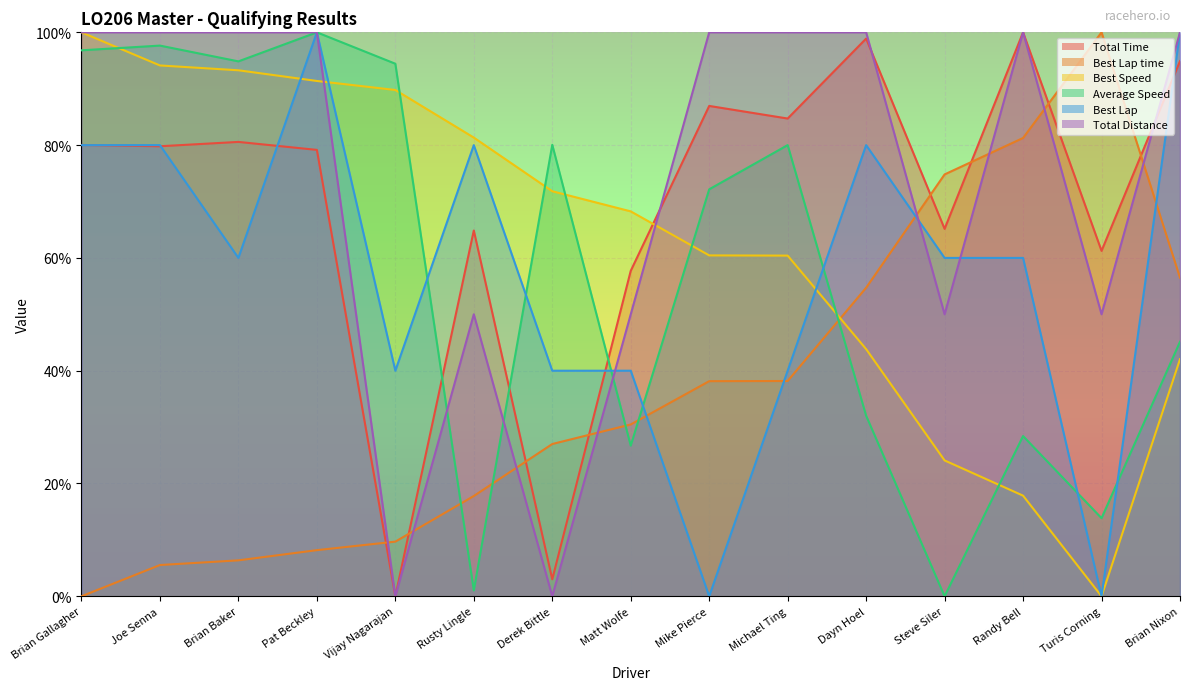

How many lines are shown in the chart?

6